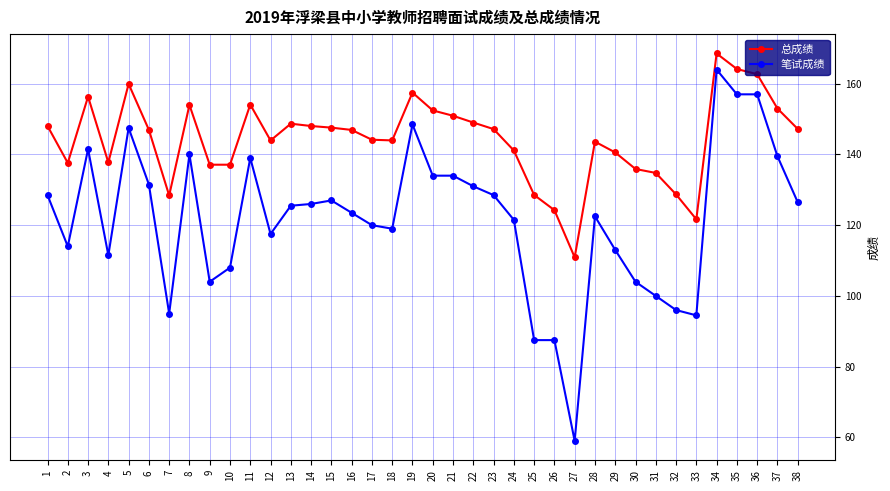

Which series has the widest spread of values?

笔试成绩